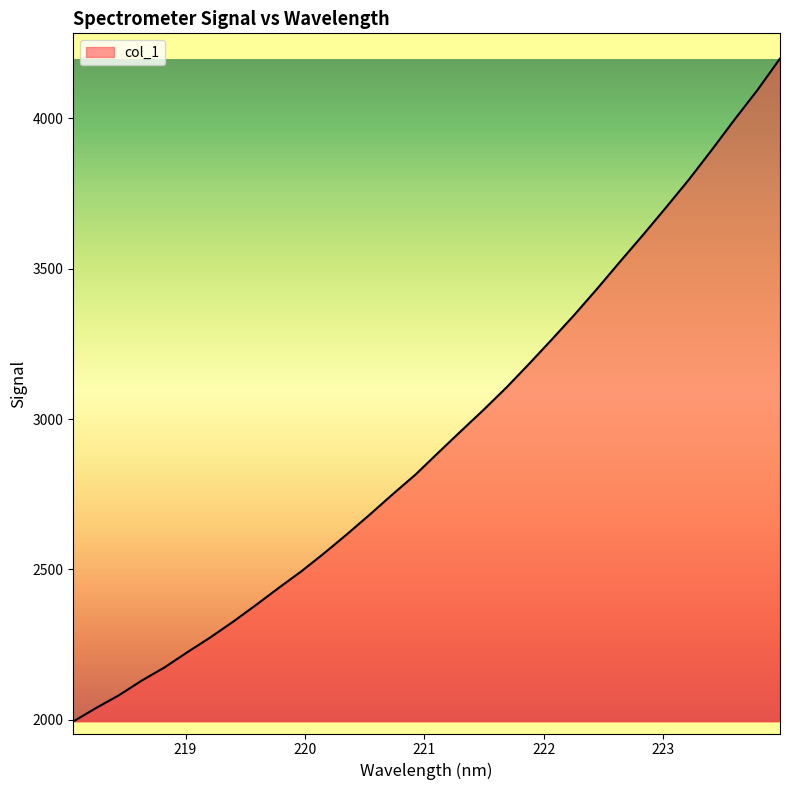

Does the chart display data point markers on the line(s)?

No